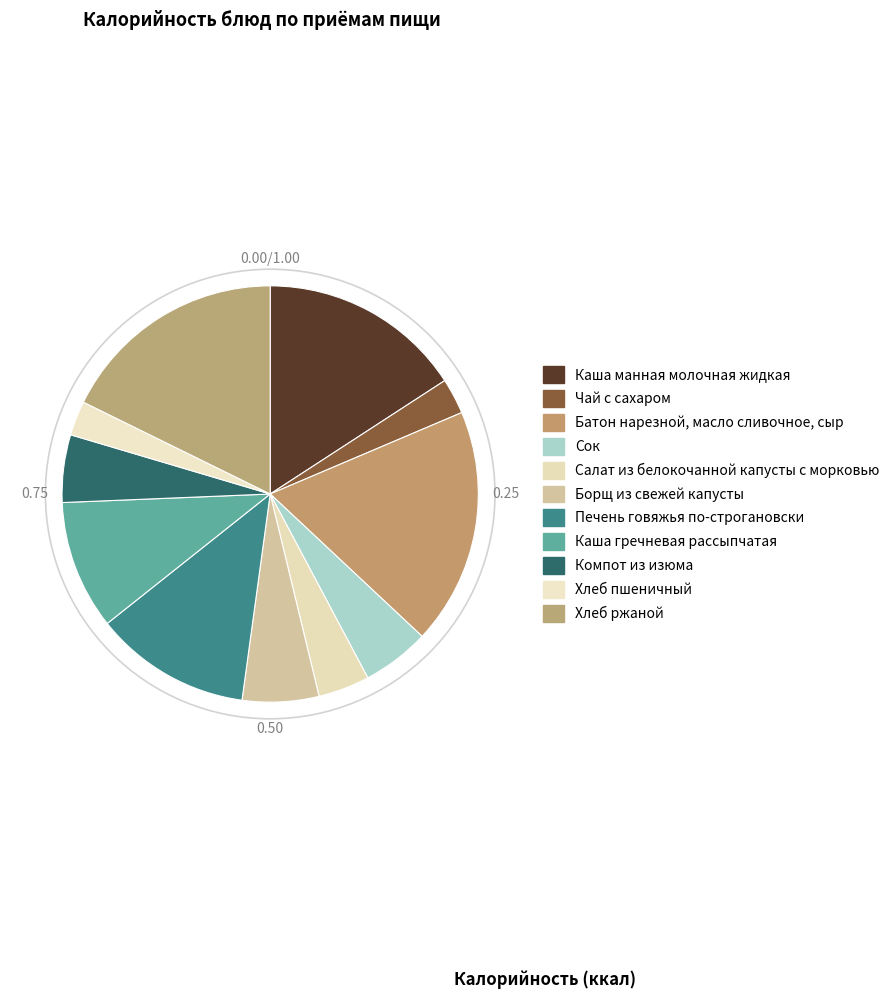

Is the sum of Сок and Компот из изюма greater than half?

No